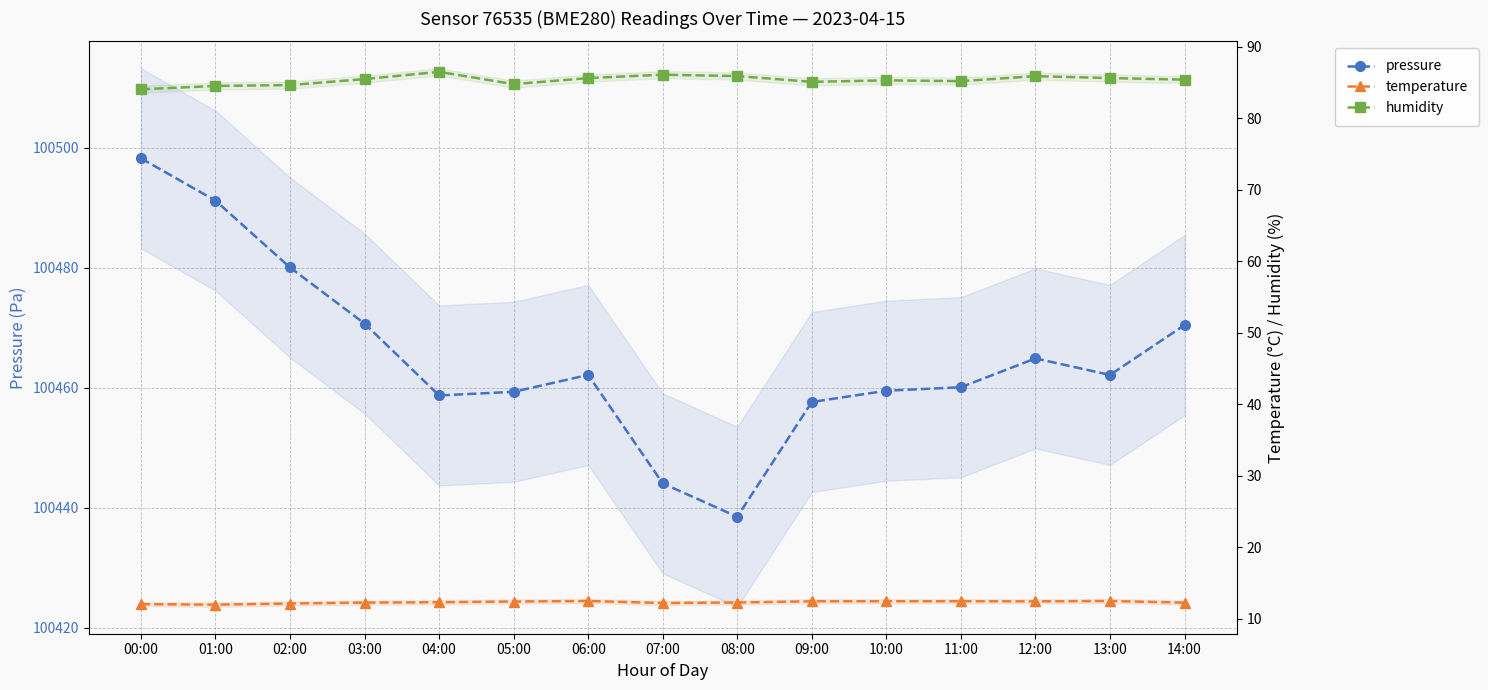

At which category does pressure reach its first local peak?

06:00